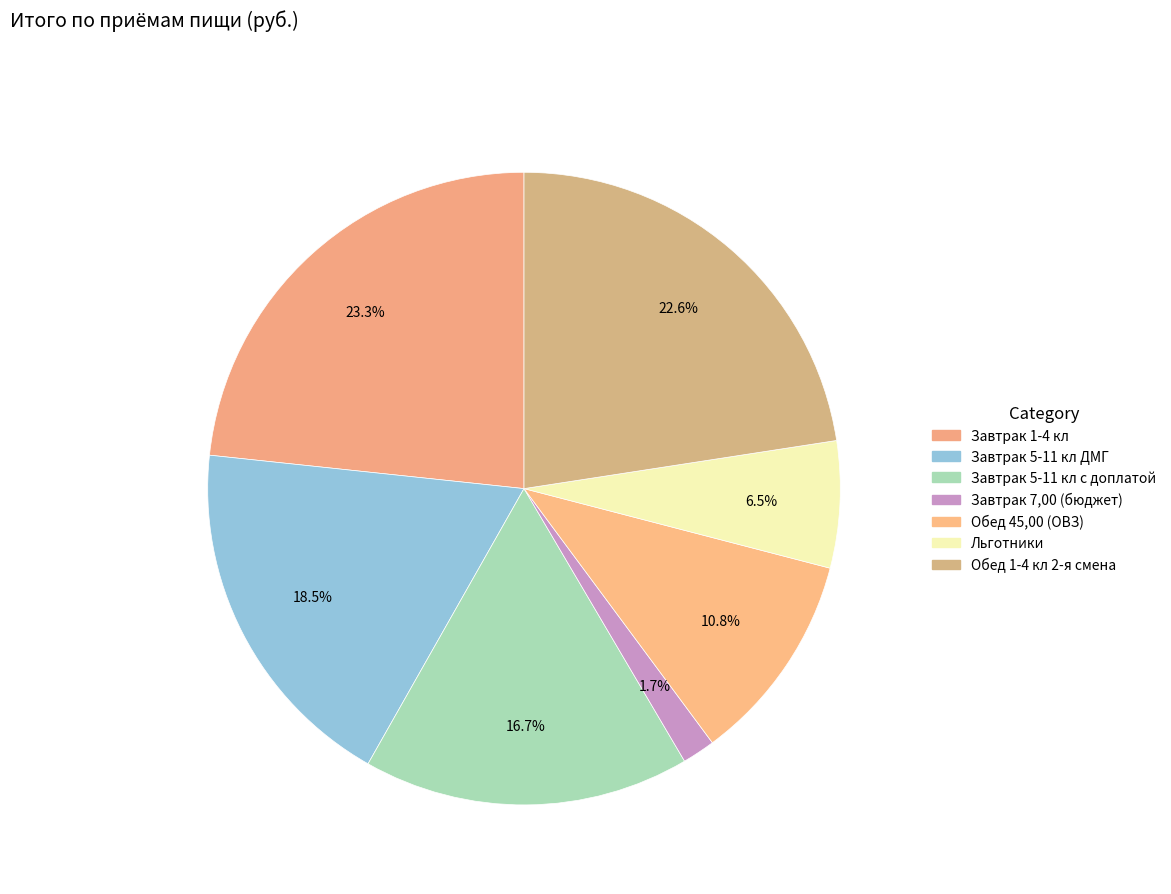

Is there any slice that represents more than half of the pie?

No